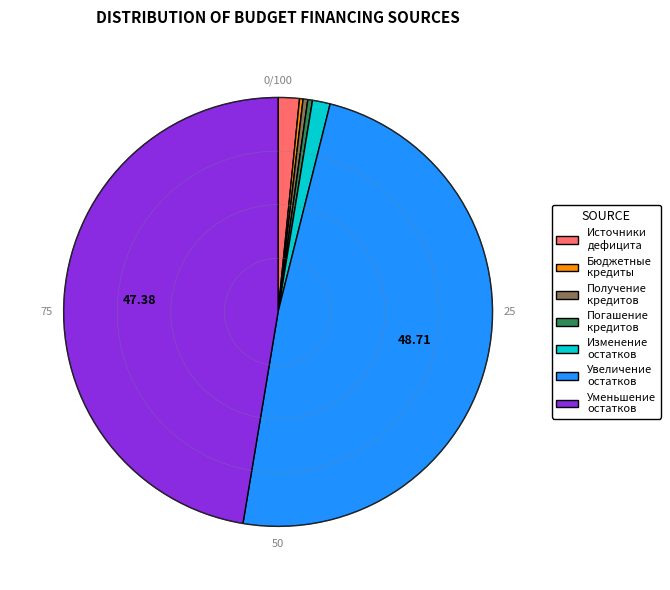

Is there any slice that represents more than half of the pie?

No